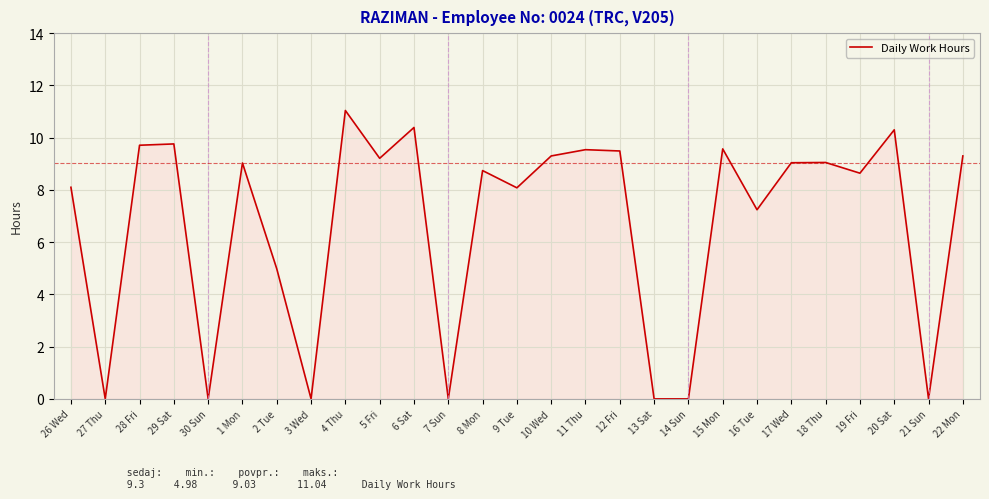

What is the difference between the maximum and minimum values?

11.0